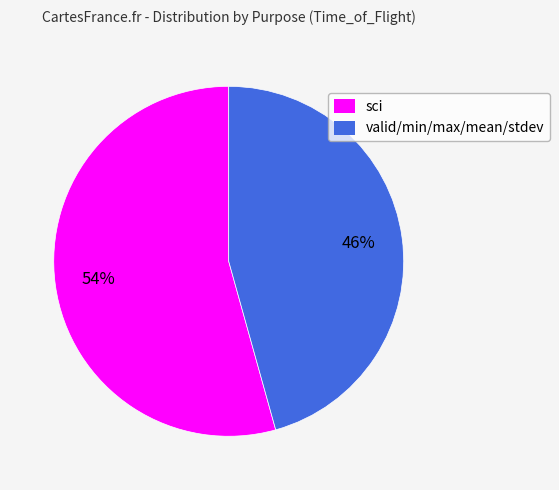

To the nearest percent, what portion does sci represent?

54%